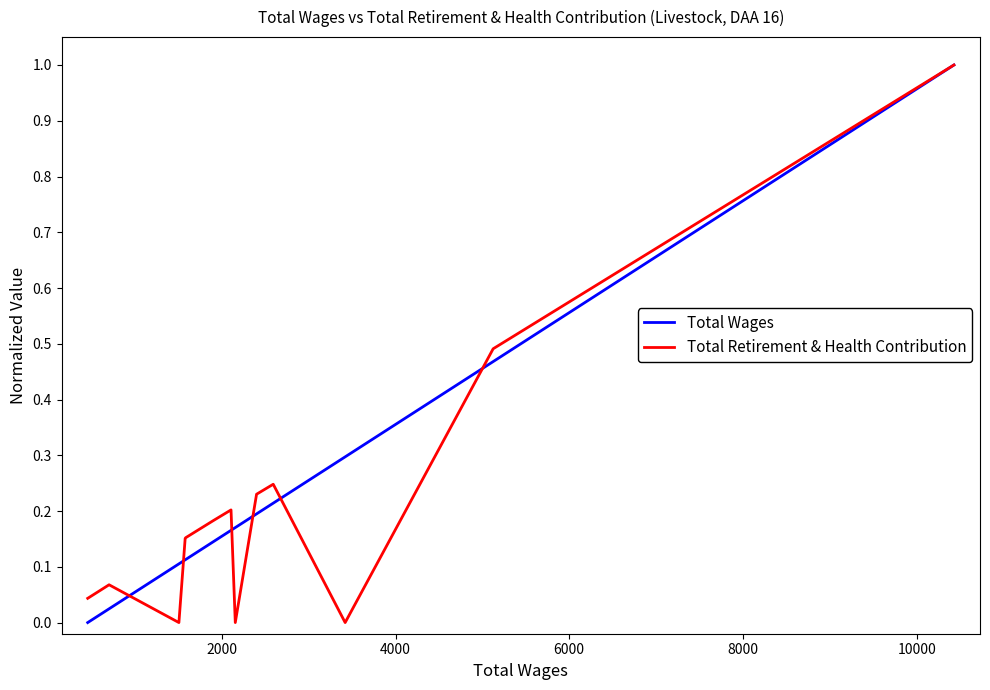

Does the chart display data point markers on the line(s)?

No